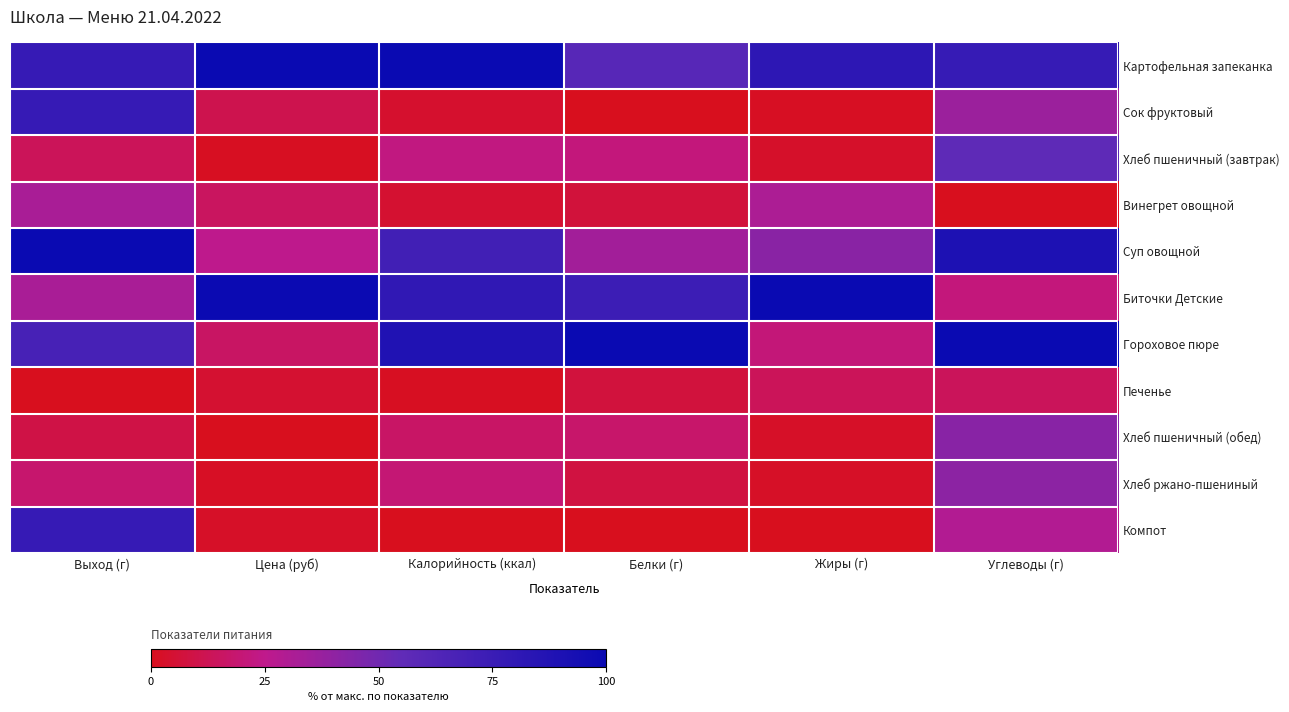

Reading left to right, extract all data points from this chart.

Картофельная запеканка: Выход (г)=0.8	Цена (руб)=1.0	Калорийность (ккал)=1.0	Белки (г)=0.6	Жиры (г)=0.8	Углеводы (г)=0.8
Сок фруктовый: Выход (г)=0.8	Цена (руб)=0.1	Калорийность (ккал)=0.0	Белки (г)=0.0	Жиры (г)=0.0	Углеводы (г)=0.4
Хлеб пшеничный (завтрак): Выход (г)=0.1	Цена (руб)=0.0	Калорийность (ккал)=0.2	Белки (г)=0.2	Жиры (г)=0.0	Углеводы (г)=0.6
Винегрет овощной: Выход (г)=0.3	Цена (руб)=0.2	Калорийность (ккал)=0.0	Белки (г)=0.1	Жиры (г)=0.3	Углеводы (г)=0.0
Суп овощной: Выход (г)=1.0	Цена (руб)=0.3	Калорийность (ккал)=0.7	Белки (г)=0.3	Жиры (г)=0.4	Углеводы (г)=0.9
Биточки Детские: Выход (г)=0.3	Цена (руб)=1.0	Калорийность (ккал)=0.8	Белки (г)=0.7	Жиры (г)=1.0	Углеводы (г)=0.2
Гороховое пюре: Выход (г)=0.7	Цена (руб)=0.2	Калорийность (ккал)=0.9	Белки (г)=1.0	Жиры (г)=0.2	Углеводы (г)=1.0
Печенье: Выход (г)=0.0	Цена (руб)=0.0	Калорийность (ккал)=0.0	Белки (г)=0.1	Жиры (г)=0.1	Углеводы (г)=0.1
Хлеб пшеничный (обед): Выход (г)=0.1	Цена (руб)=0.0	Калорийность (ккал)=0.2	Белки (г)=0.2	Жиры (г)=0.0	Углеводы (г)=0.4
Хлеб ржано-пшениный: Выход (г)=0.2	Цена (руб)=0.0	Калорийность (ккал)=0.2	Белки (г)=0.1	Жиры (г)=0.0	Углеводы (г)=0.4
Компот: Выход (г)=0.8	Цена (руб)=0.0	Калорийность (ккал)=0.0	Белки (г)=0.0	Жиры (г)=0.0	Углеводы (г)=0.3